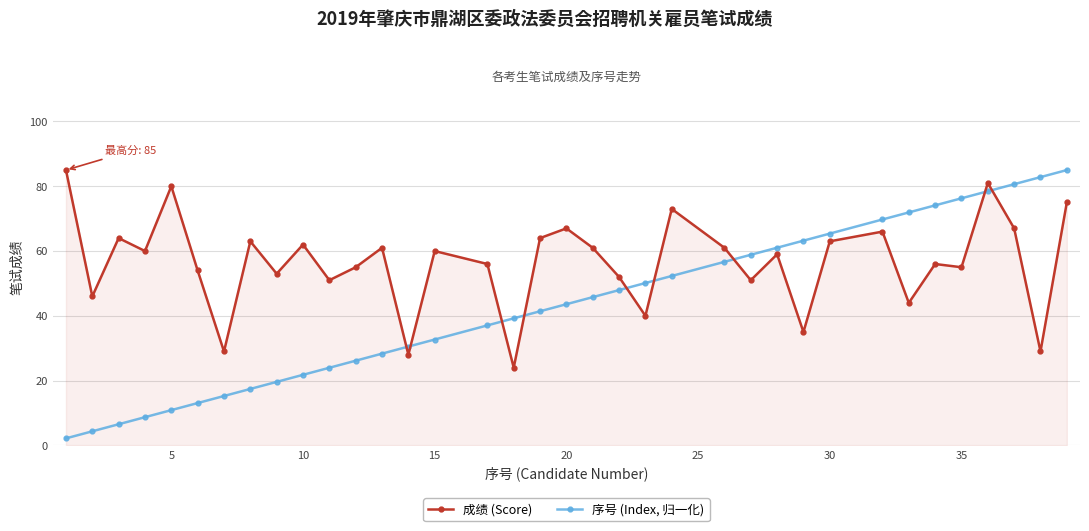

True or false: 序号 (Index, 归一化) has more than 2 interior local peaks.

False